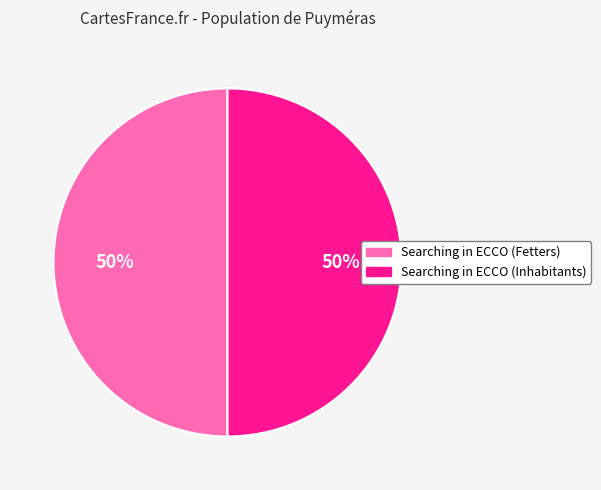

To the nearest percent, what portion does Searching in ECCO (Fetters) represent?

50%